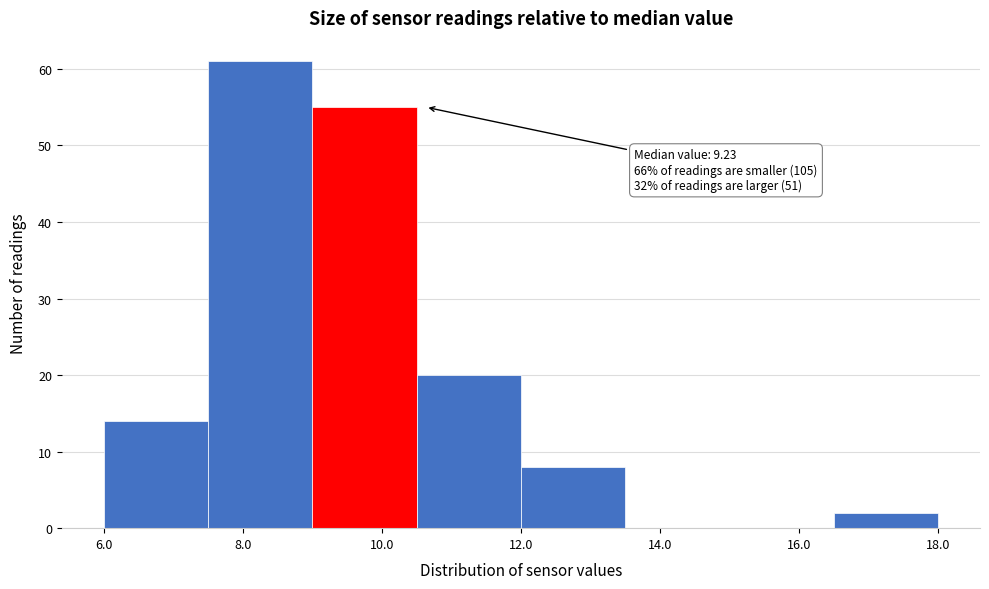

Which range on the x-axis has the tallest bar?

7.5 to 9.0